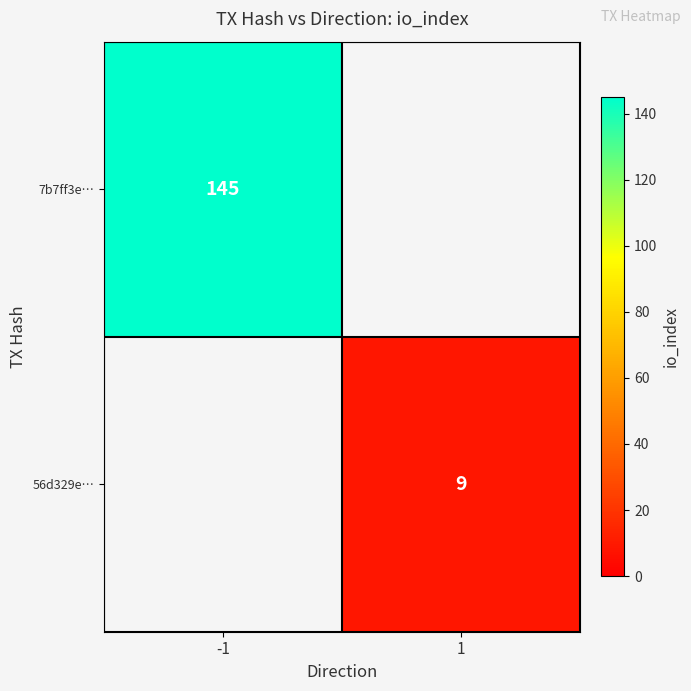

Is it true that 7b7ff3e… equals 145 at -1?

True